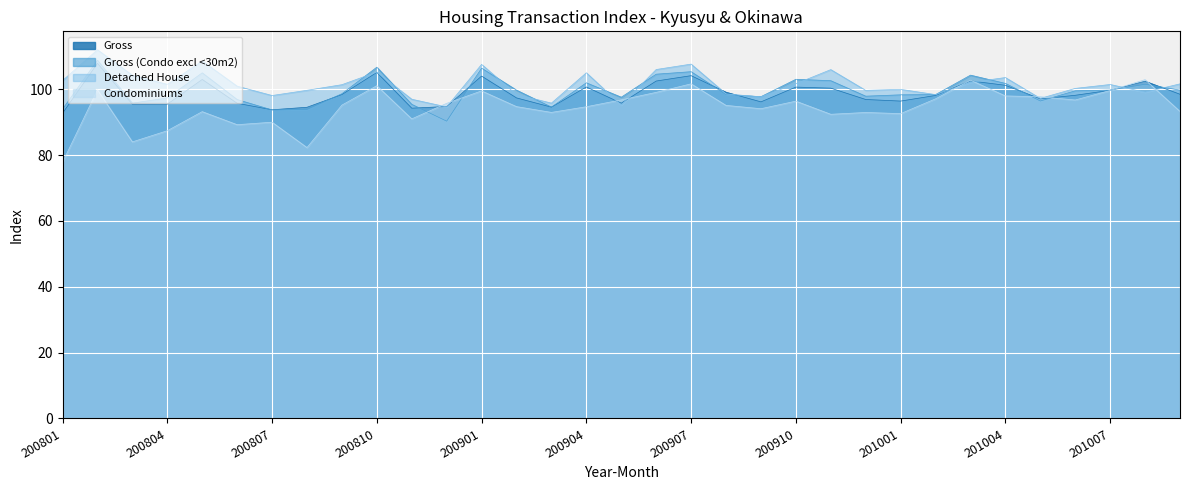

At 201007, list the series in order from smallest to largest.

Condominiums, Gross, Gross (Condo excl <30m2), Detached House